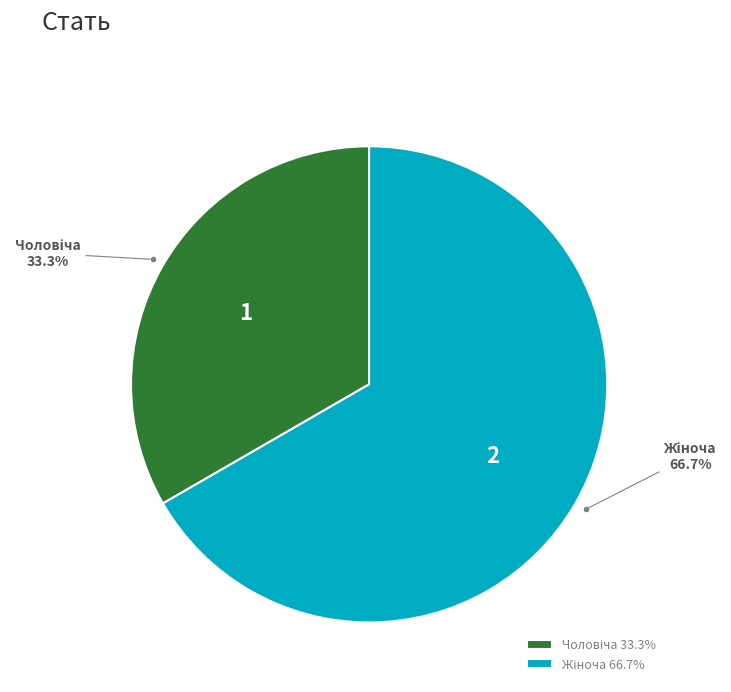

What is the total percentage of Жіноча and Чоловіча?

100.0%